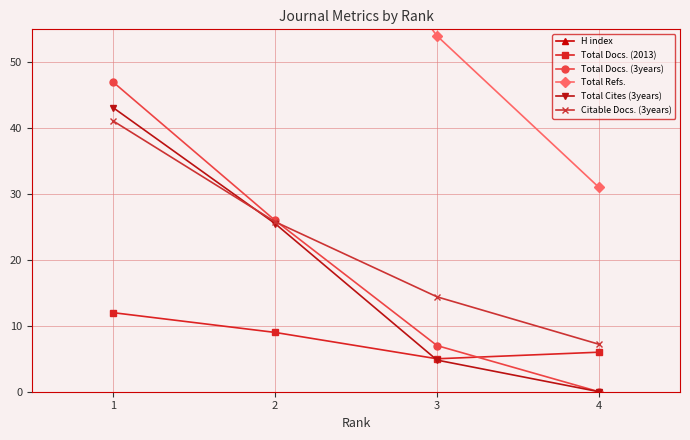

Which series has the widest spread of values?

Total Refs.